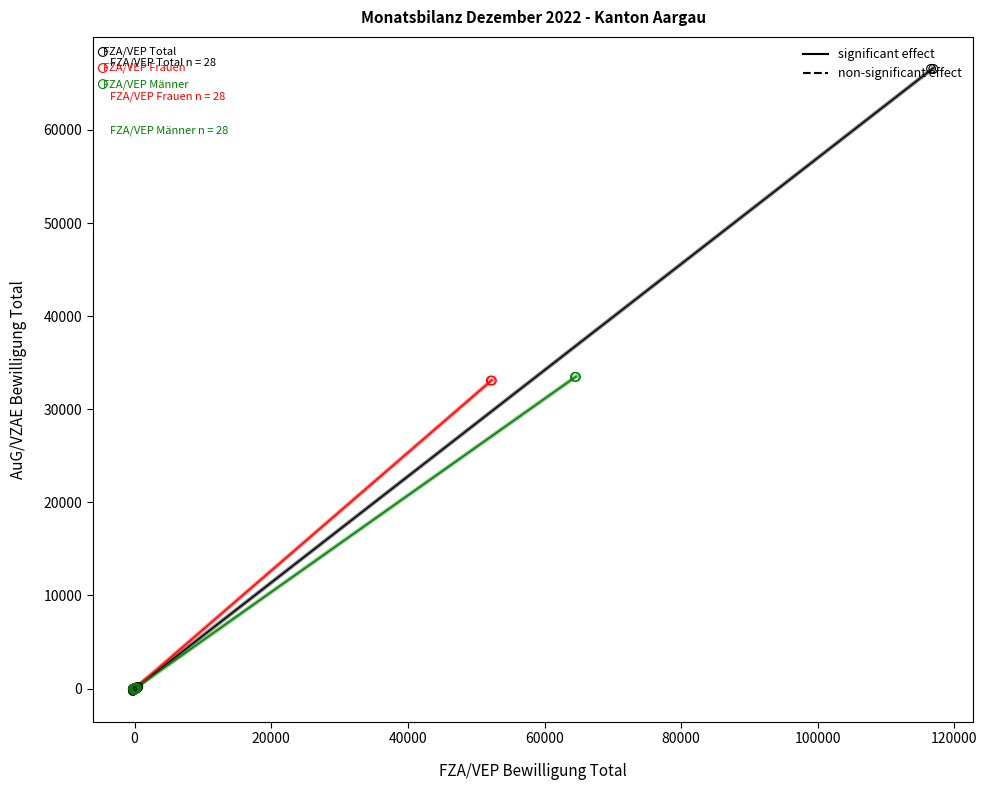

Which series reaches the maximum Y coordinate?

FZA/VEP Total